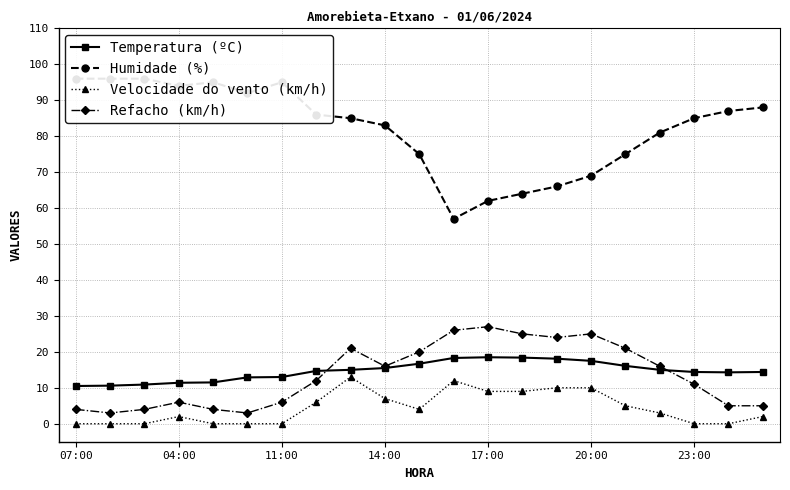

Reading left to right, extract all data points from this chart.

Temperatura (ºC): 10.5	10.6	10.9	11.4	11.5	12.9	13.0	14.7	15.0	15.5	16.7	18.3	18.5	18.4	18.1	17.5	16.1	15.0	14.4	14.3	14.4
Humidade (%): 96.0	96.0	96.0	94.0	95.0	92.0	95.0	86.0	85.0	83.0	75.0	57.0	62.0	64.0	66.0	69.0	75.0	81.0	85.0	87.0	88.0
Velocidade do vento (km/h): 0.0	0.0	0.0	2.0	0.0	0.0	0.0	6.0	13.0	7.0	4.0	12.0	9.0	9.0	10.0	10.0	5.0	3.0	0.0	0.0	2.0
Refacho (km/h): 4.0	3.0	4.0	6.0	4.0	3.0	6.0	12.0	21.0	16.0	20.0	26.0	27.0	25.0	24.0	25.0	21.0	16.0	11.0	5.0	5.0